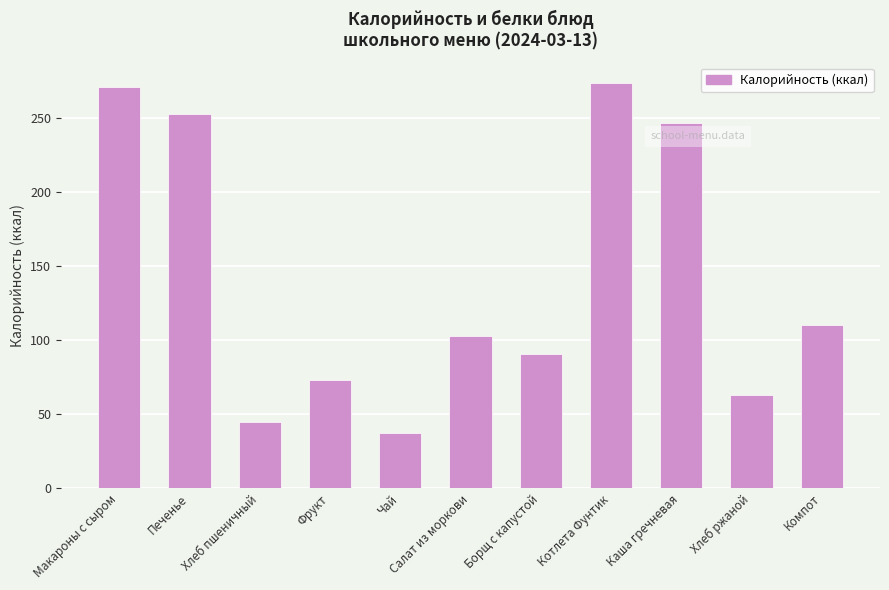

Rank the categories by value from lowest to highest.

Чай, Хлеб пшеничный, Хлеб ржаной, Фрукт, Борщ с капустой, Салат из моркови, Компот, Каша гречневая, Печенье, Макароны с сыром, Котлета Фунтик